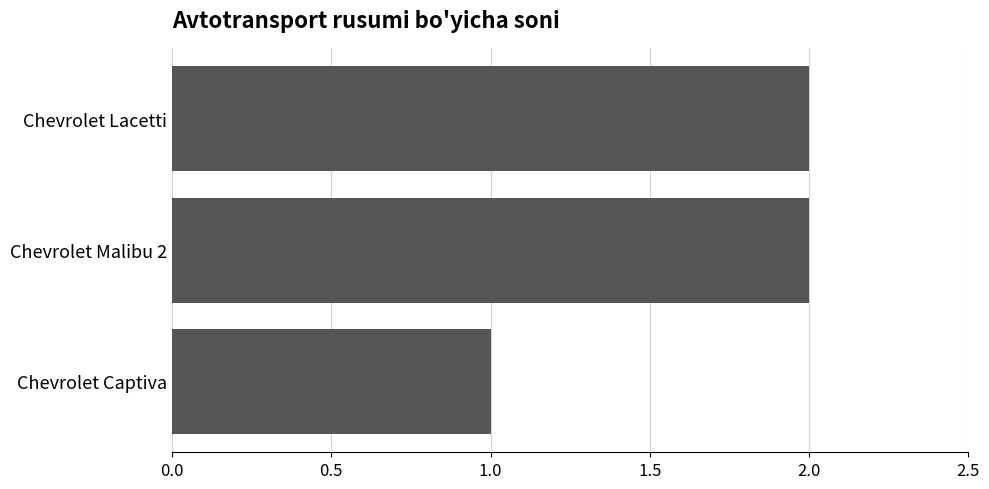

The value at Chevrolet Malibu 2 is 2. True or false?

True